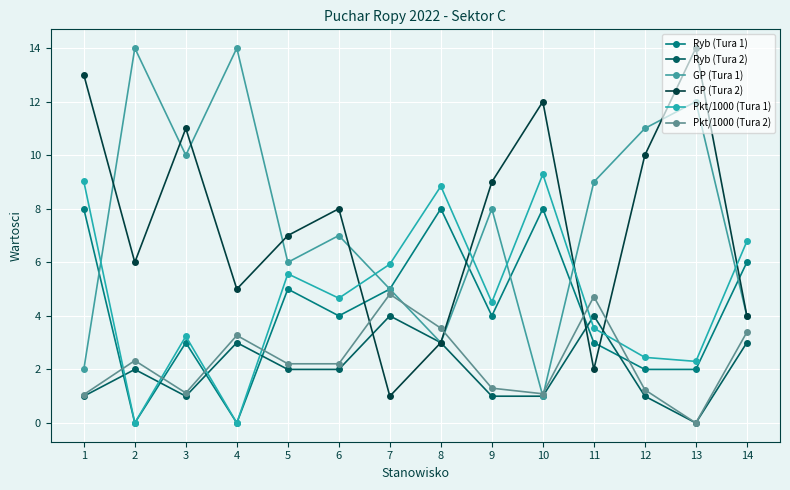

Which series has the largest total across all categories?

GP (Tura 1)